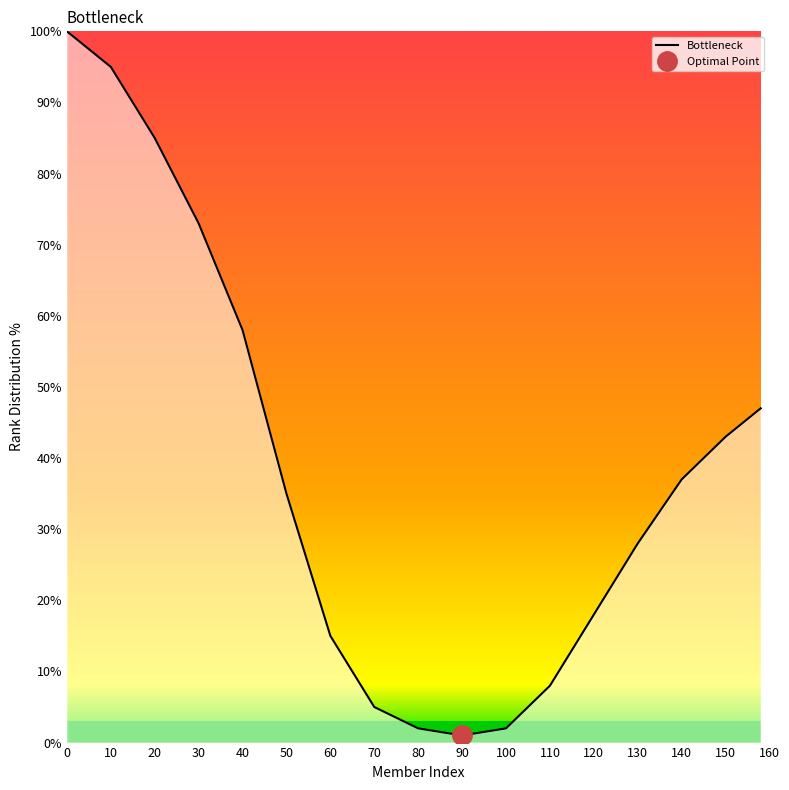

The Bottleneck series shows 58 at 40. True or false?

True